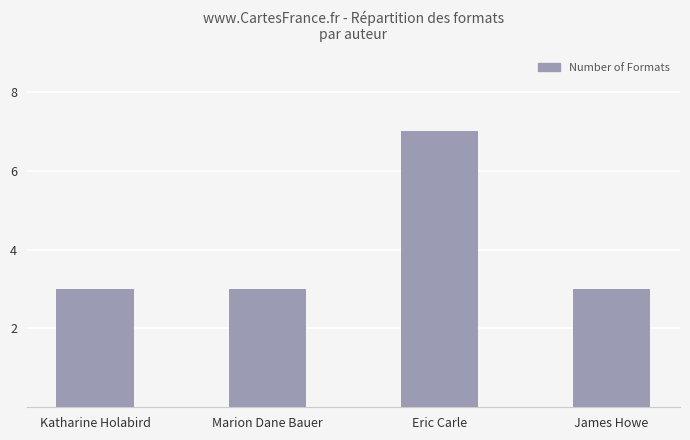

What is the sum of the values at Marion Dane Bauer and Eric Carle?

10